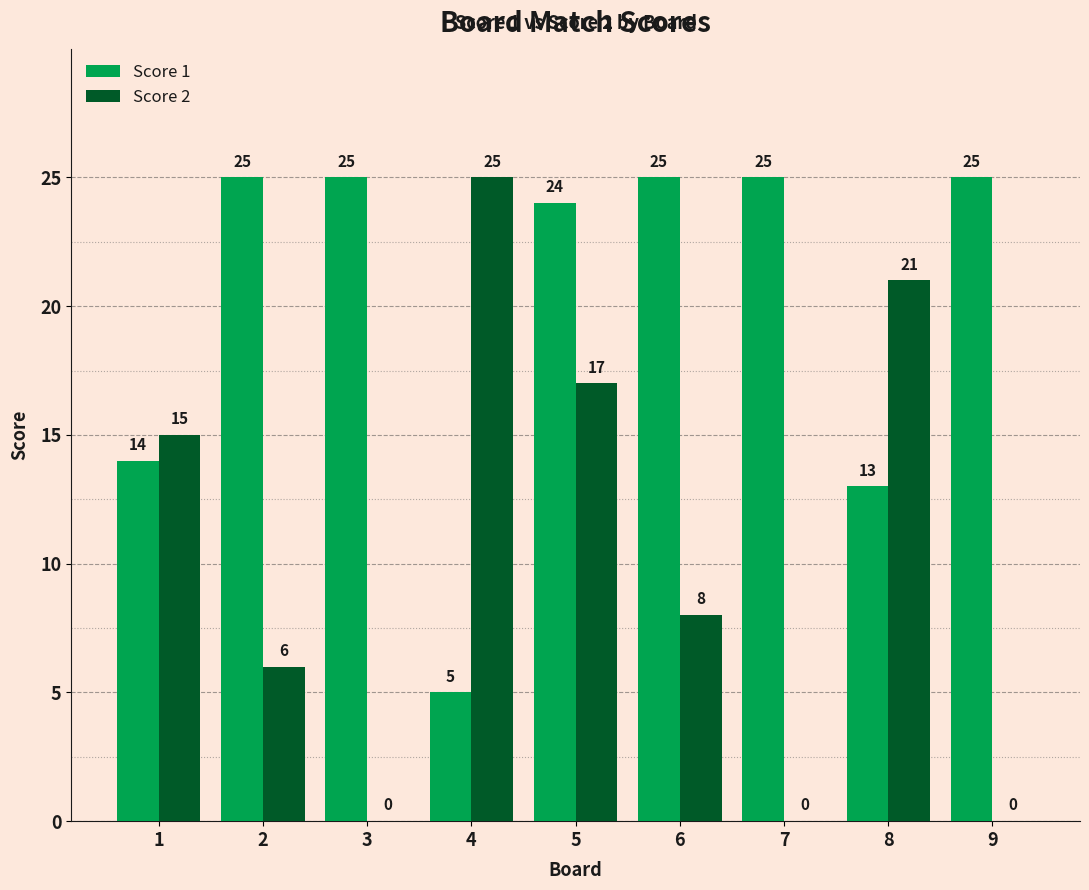

What is the highest value of the Score 2 series?

25